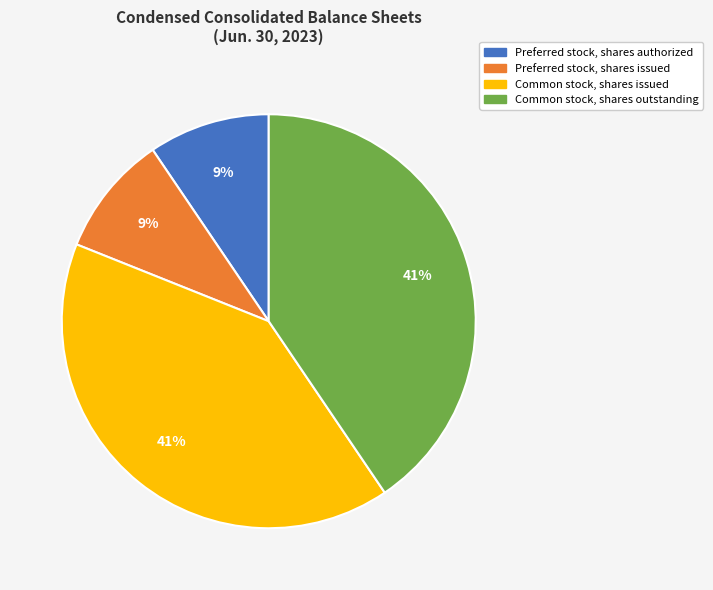

Count the number of slices in the pie.

4